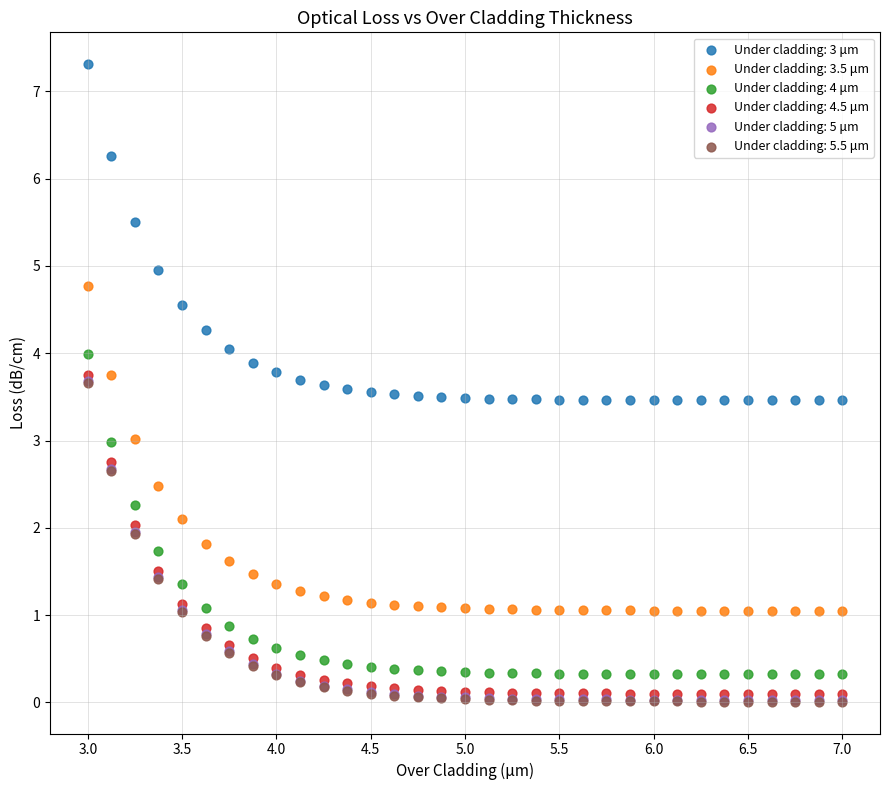

Which series contains the highest Y value?

Under cladding: 3 μm